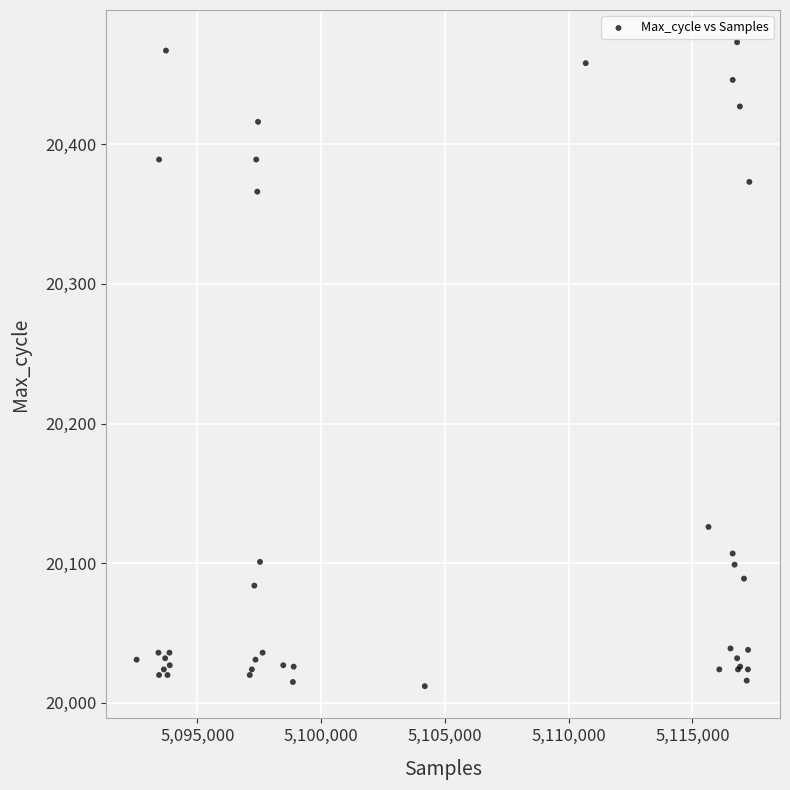

What Y value in the scatter plot is closest to 20242?

20126